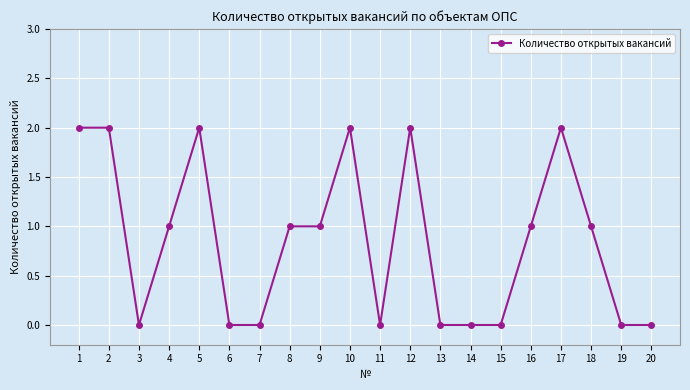

Which has a higher value, 17 or 6?

17